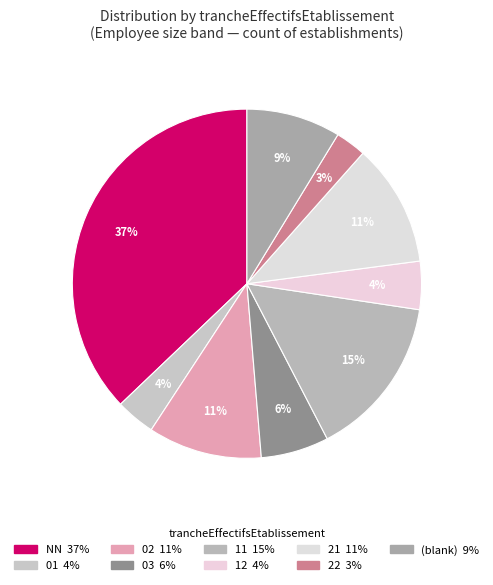

What is the largest slice in the pie chart?

NN